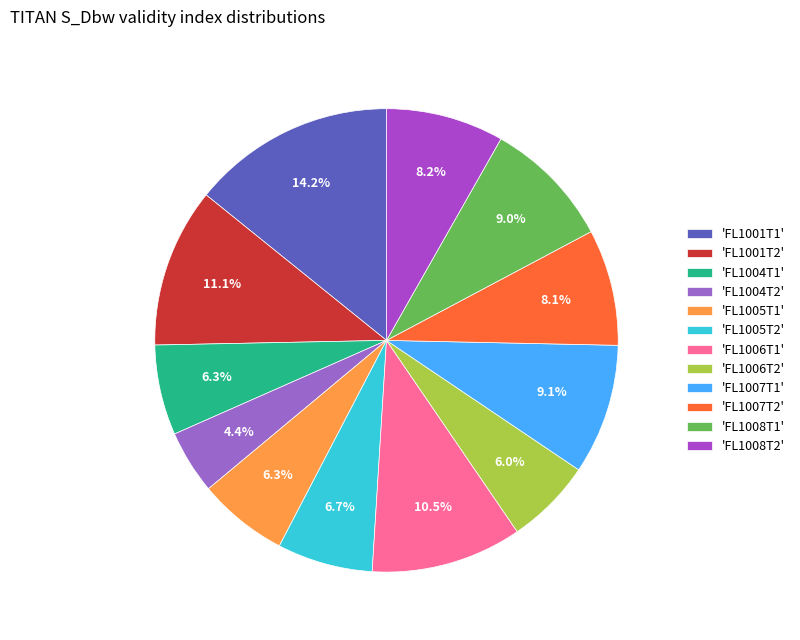

How many segments does this pie chart have?

12